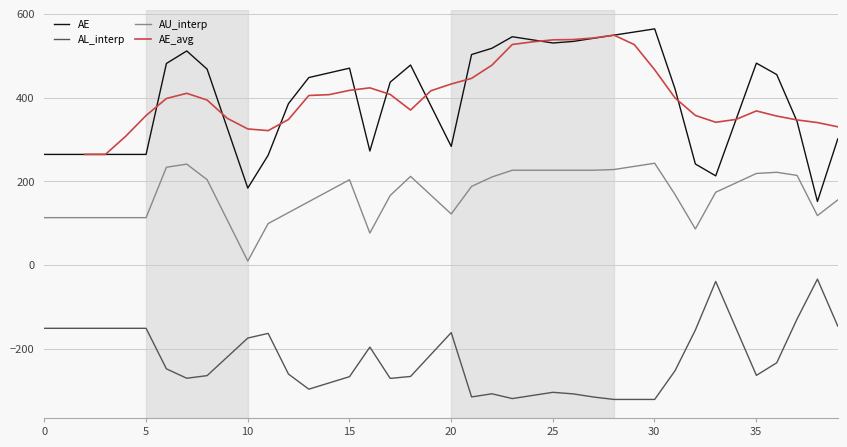

What is the lowest value of the AE series?

151.7